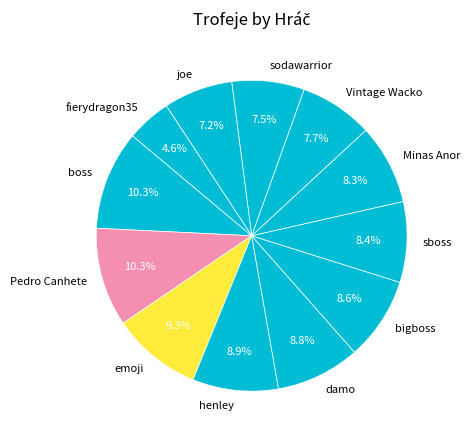

To the nearest percent, what is the combined percentage of sodawarrior and henley?

16%